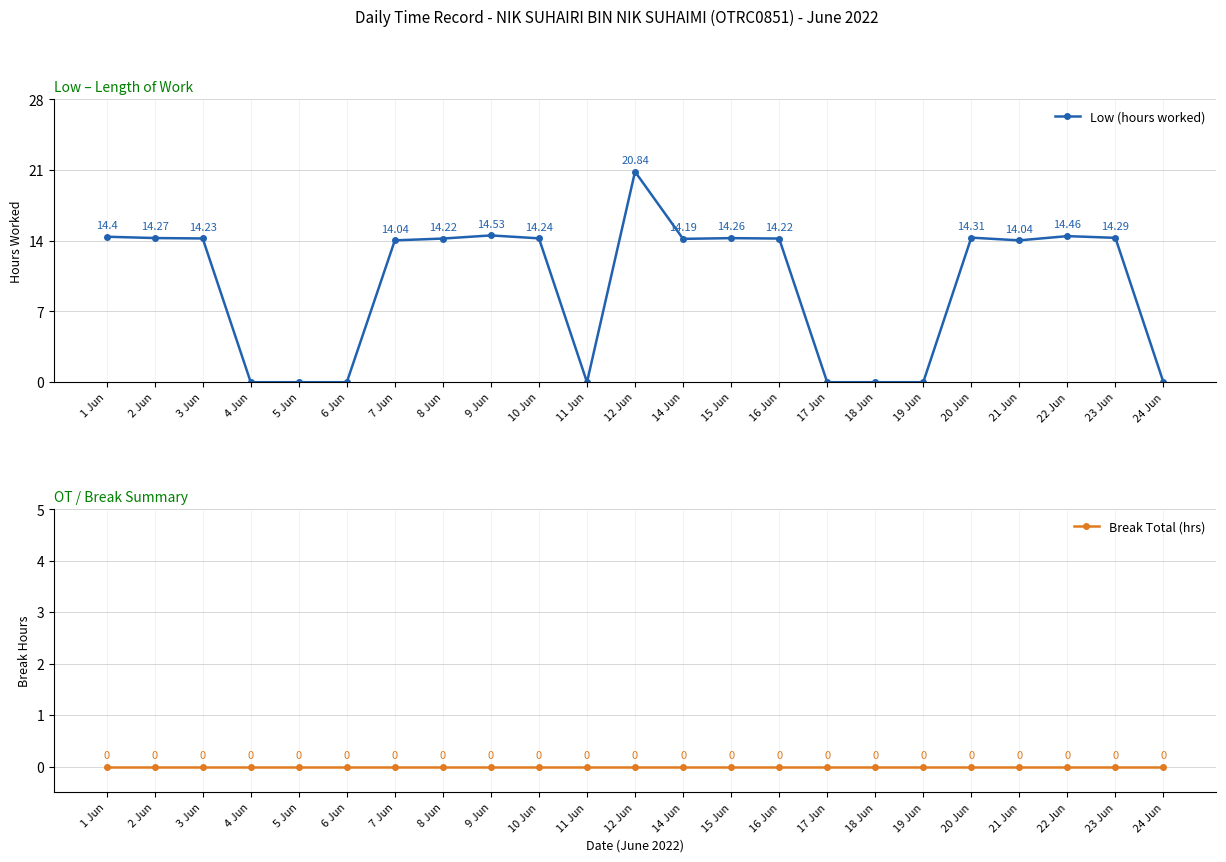

How many lines are shown in the chart?

2